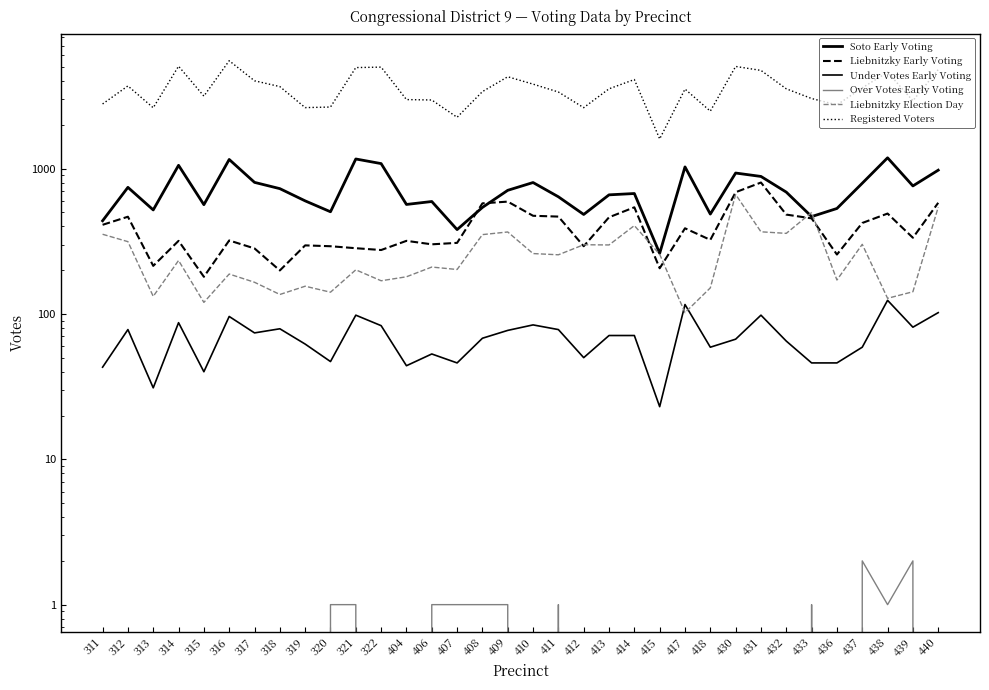

True or false: Liebnitzky Early Voting and Over Votes Early Voting intersect in this chart.

False